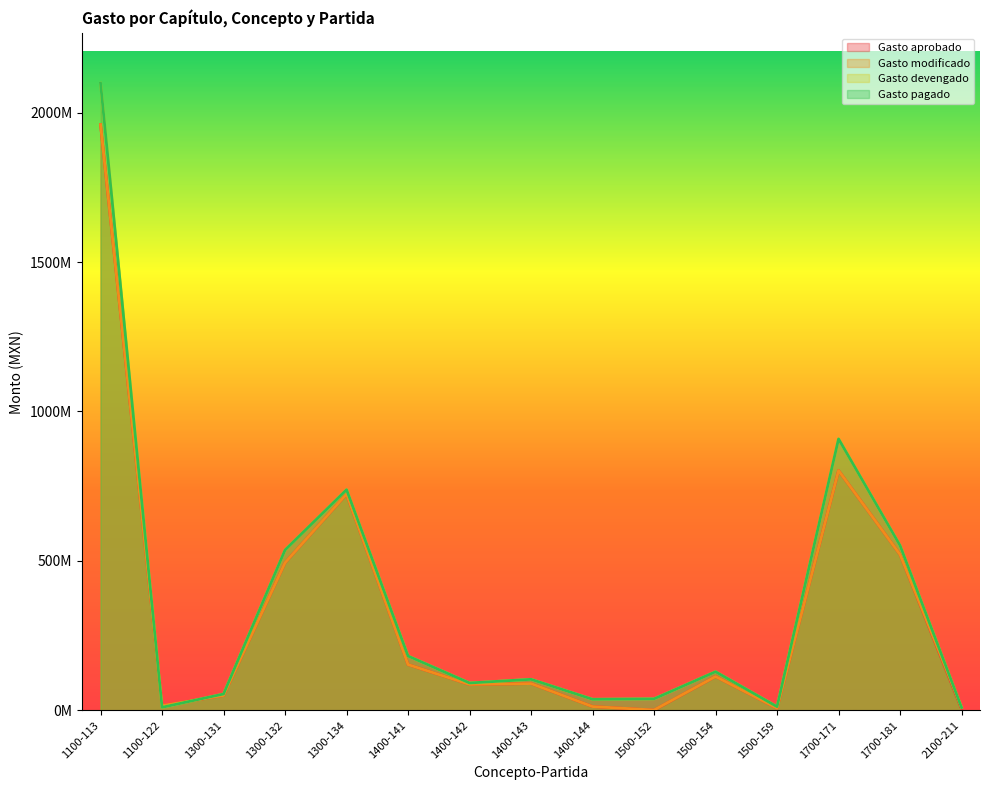

Reading left to right, extract all data points from this chart.

Gasto aprobado: 1959886046	15920423	49771781	493876751	723346038	153120149	86628087	89577535	12598177	708592	113118381	7105601	802235323	521164453	5008790
Gasto modificado: 1959886046	15920423	49771781	493876751	723586638	153120149	86628087	89577535	12598177	1096969	113118381	7105601	802235323	521164453	10609173
Gasto devengado: 2098317866	10013304	54637986	536462183	738147001	181686918	91503820	103786038	36938803	38438147	129211236	12218332	908183574	551426068	9478411
Gasto pagado: 2098317866	10013304	54637986	536462183	738147001	181686918	91503820	103786038	36938803	38438147	129211236	12218332	908183574	551426068	9478411